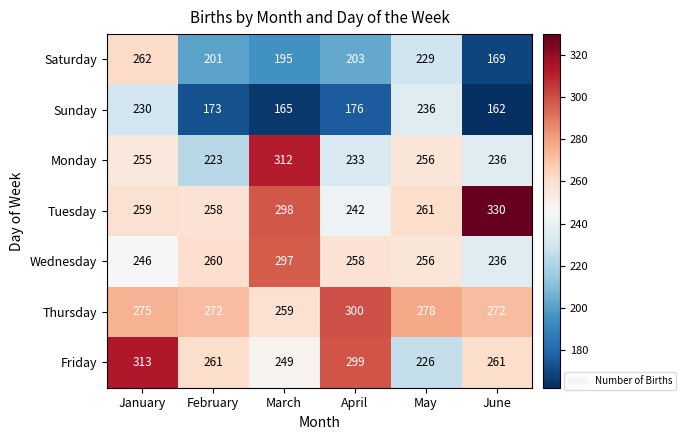

Rank the series at March from highest to lowest value.

Monday, Tuesday, Wednesday, Thursday, Friday, Saturday, Sunday